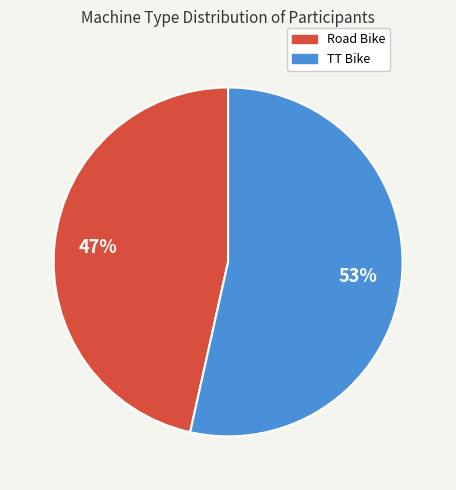

How many slices are in this pie chart?

2